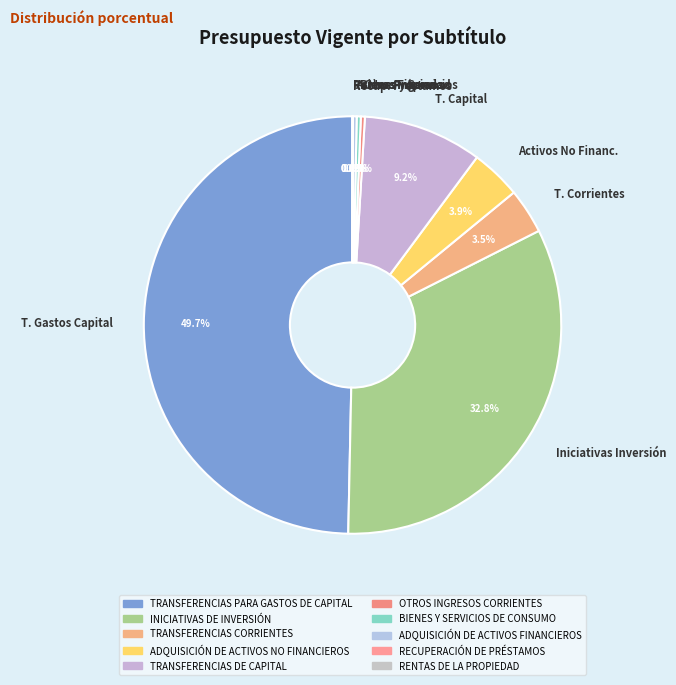

Does Activos No Financ. represent more than half of the total?

No